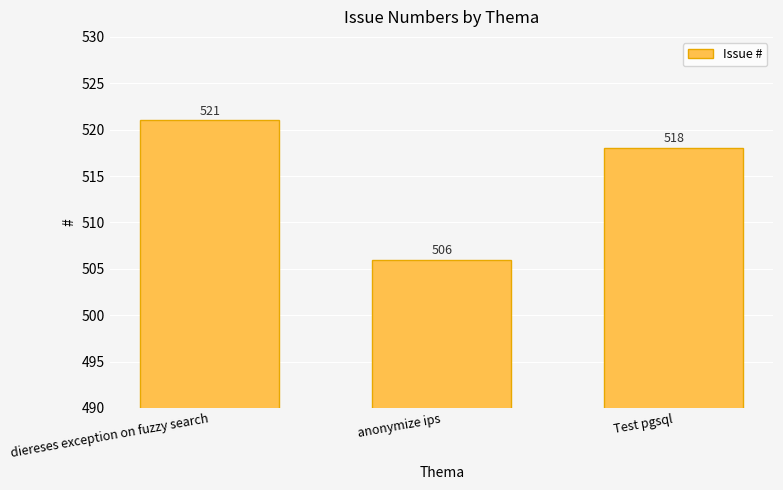

How many data points does each series have?

3